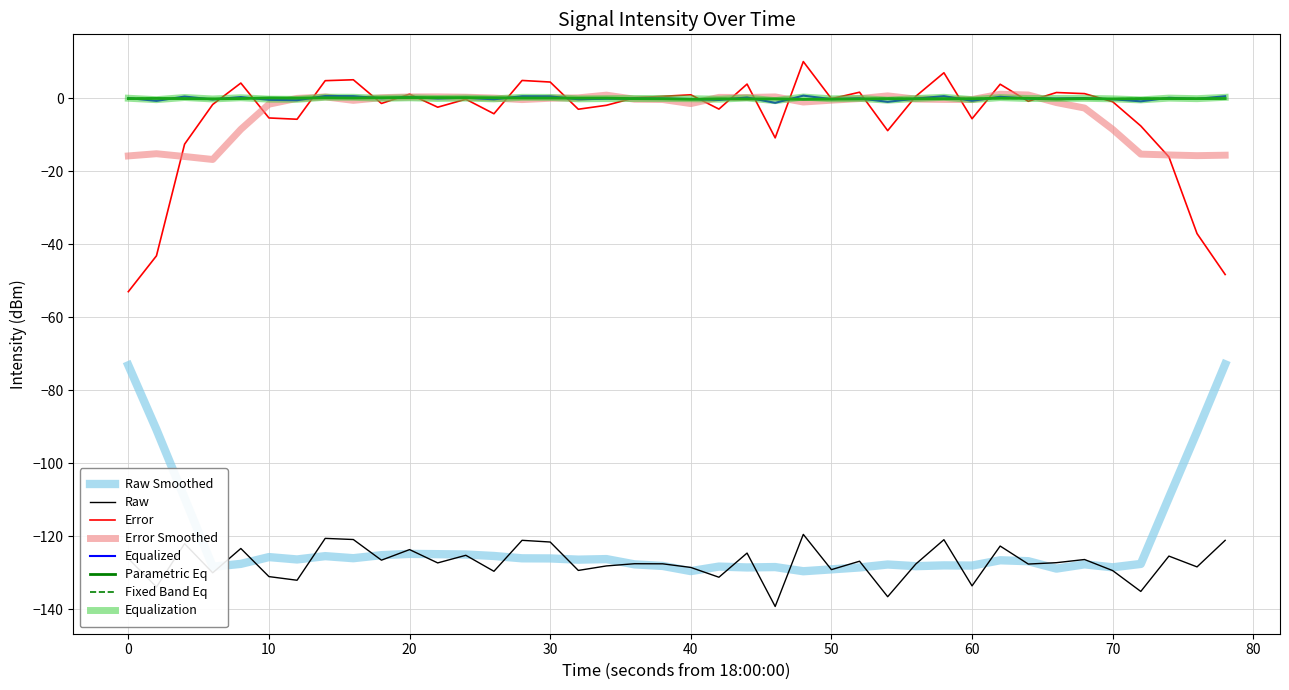

What is the minimum value shown in the chart?

-139.3